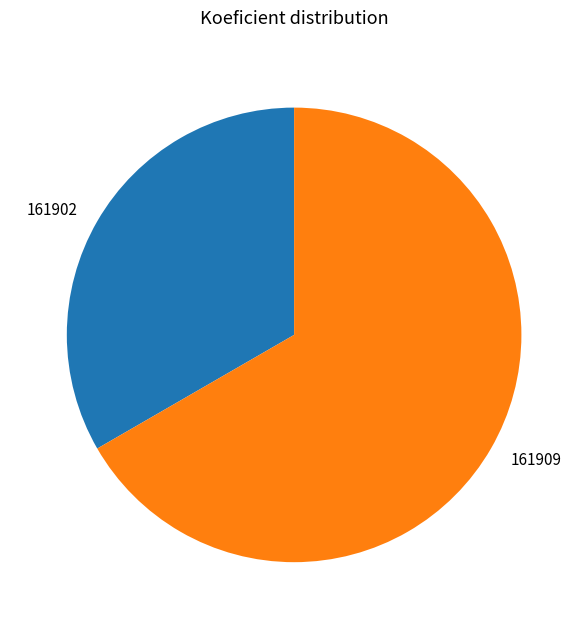

What is the majority slice?

161909